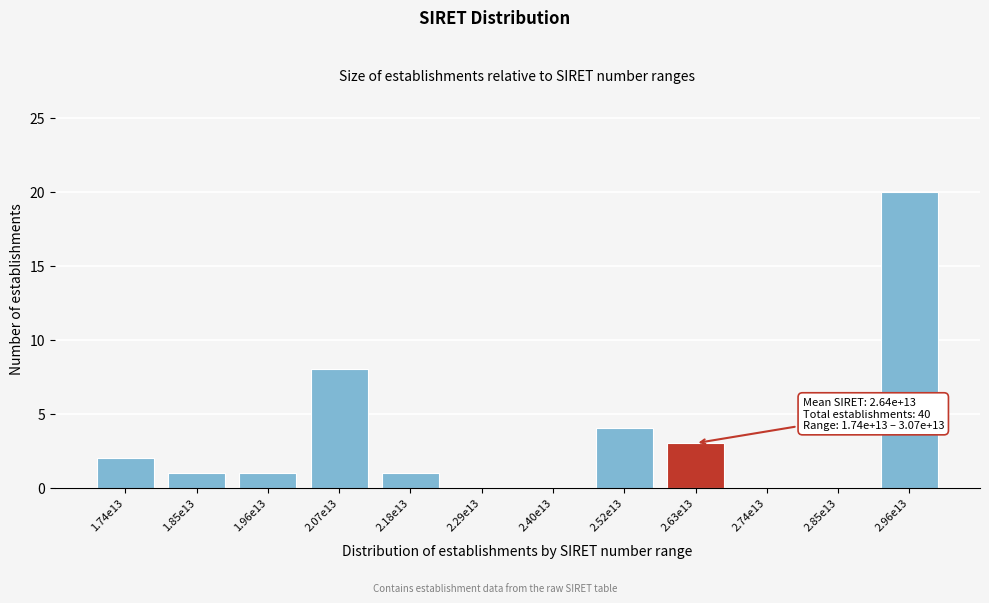

Reading left to right, what are all the values shown in this chart?

1.74e13=2	1.85e13=1	1.96e13=1	2.07e13=8	2.18e13=1	2.29e13=0	2.40e13=0	2.52e13=4	2.63e13=3	2.74e13=0	2.85e13=0	2.96e13=20